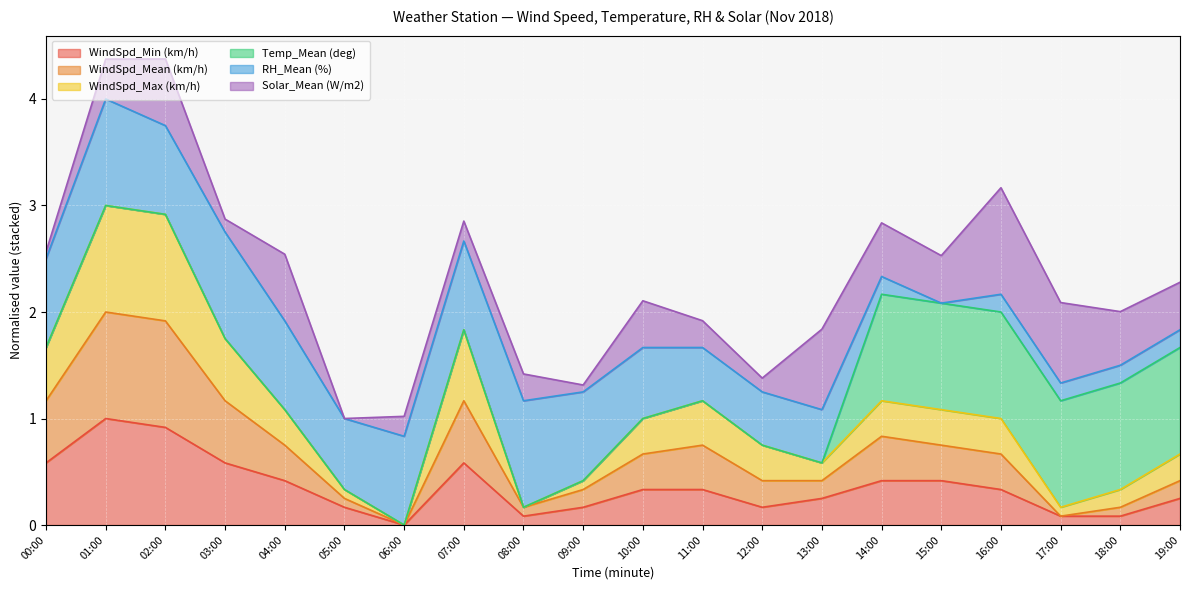

What is the total value across all series at 03:00?

2.9